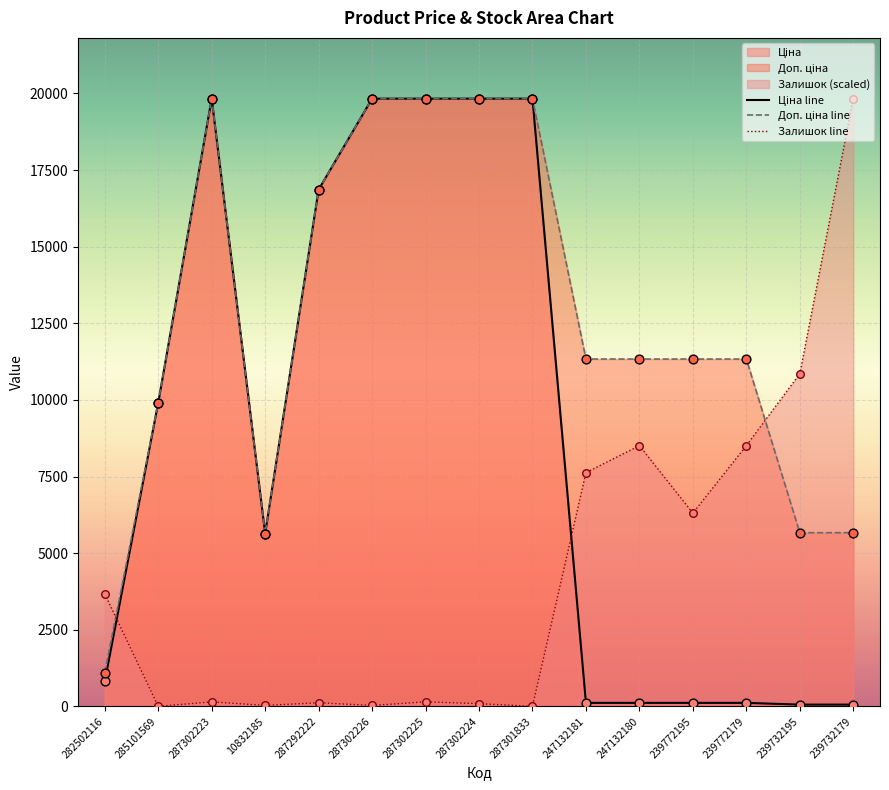

Which series reaches the maximum Y coordinate?

Ціна line